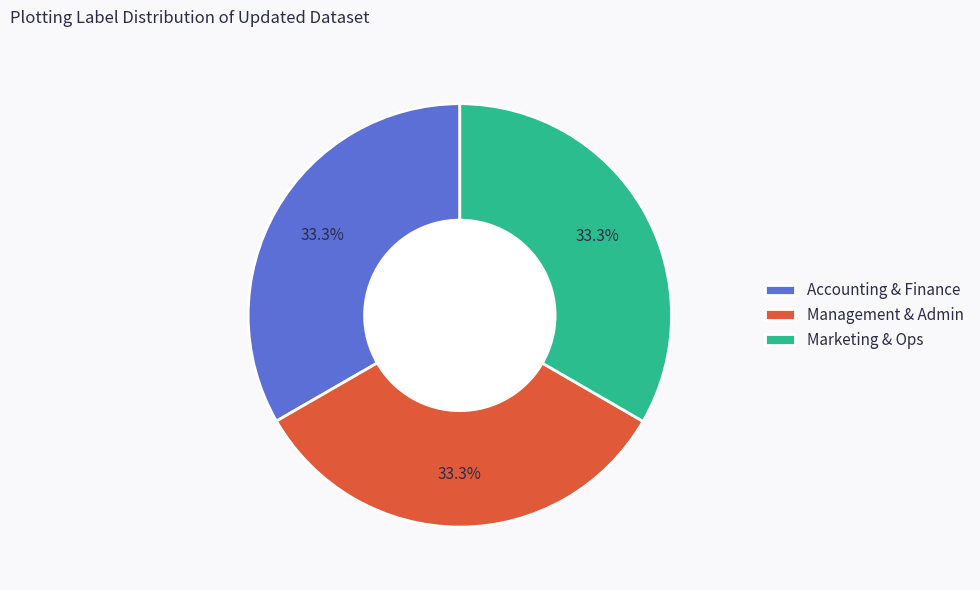

Does Management & Admin account for over 50% of the chart?

No